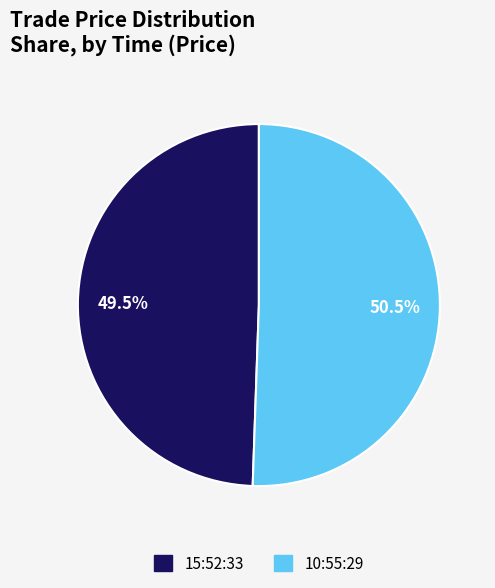

What is the smallest slice in the pie chart?

15:52:33